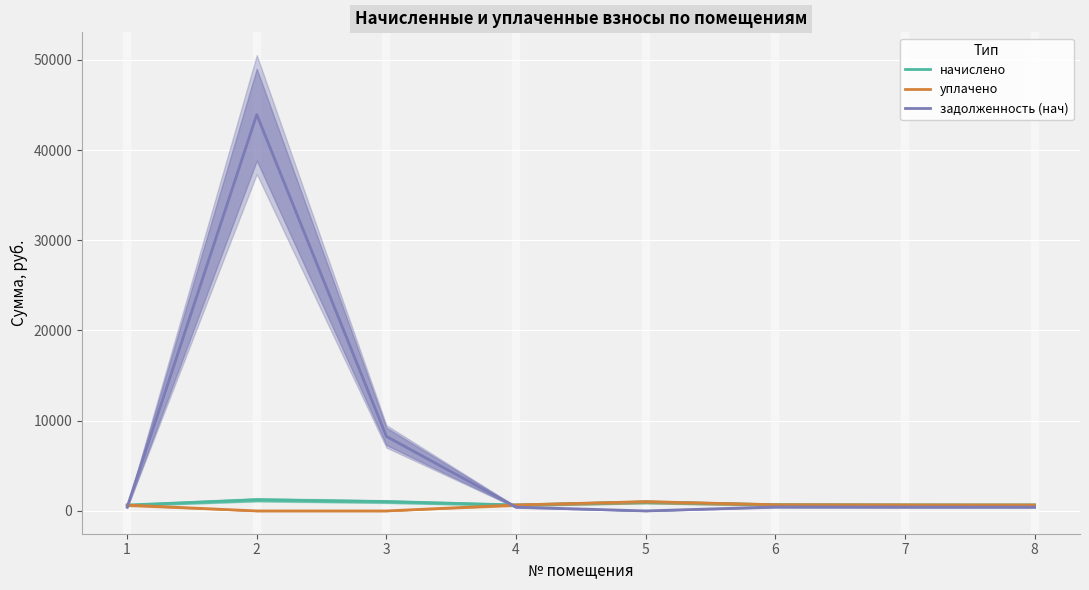

Reading left to right, list all the values displayed in this chart.

начислено: 1=650.5	2=1234.7	3=1033.3	4=662.7	5=981.0	6=688.9	7=668.0	8=662.7
уплачено: 1=650.5	2=0.0	3=0.0	4=662.7	5=1021.0	6=688.9	7=668.0	8=662.7
задолженность (нач): 1=414.1	2=43926.1	3=8256.9	4=421.9	5=0.8	6=438.6	7=425.2	8=421.4